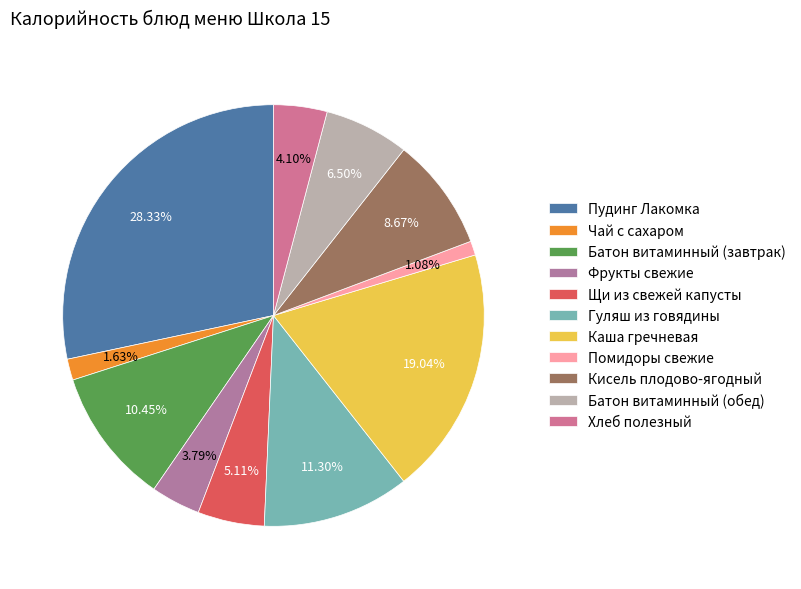

The Хлеб полезный slice represents 4% of the pie. True or false?

True